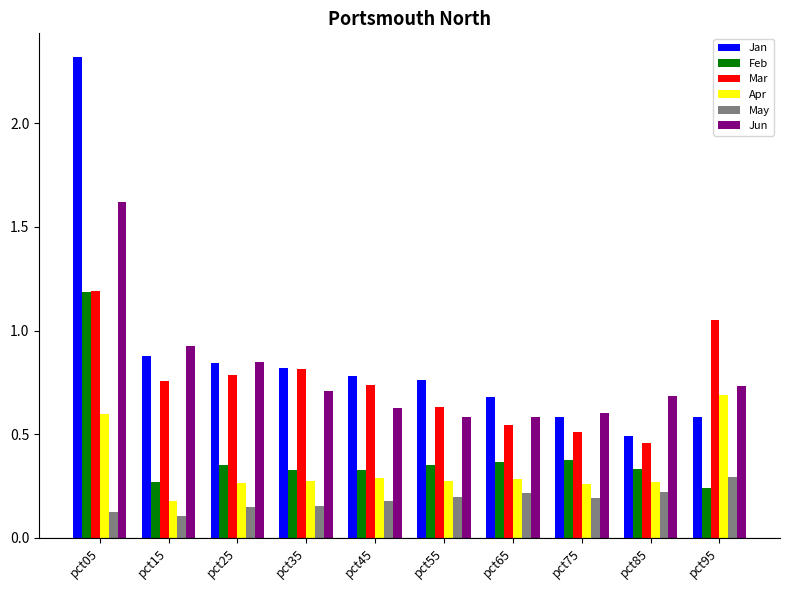

Is the value of Feb at pct15 greater than the value of Mar at pct65?

No